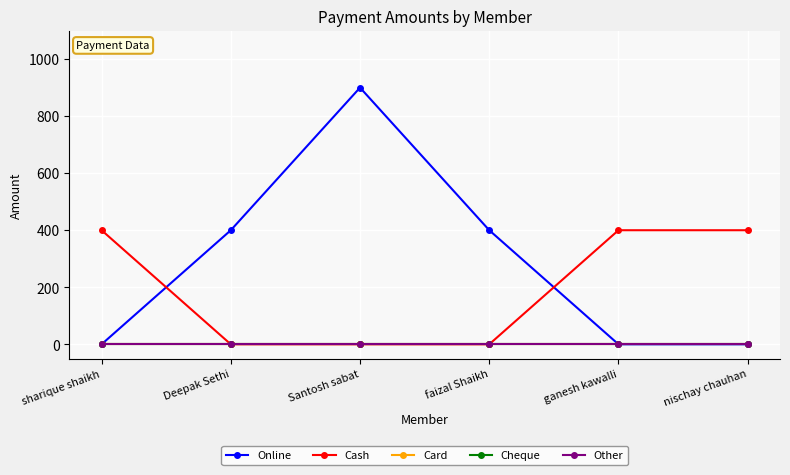

List the labels in order of Other value, largest first.

sharique shaikh, Deepak Sethi, Santosh sabat, faizal Shaikh, ganesh kawalli, nischay chauhan